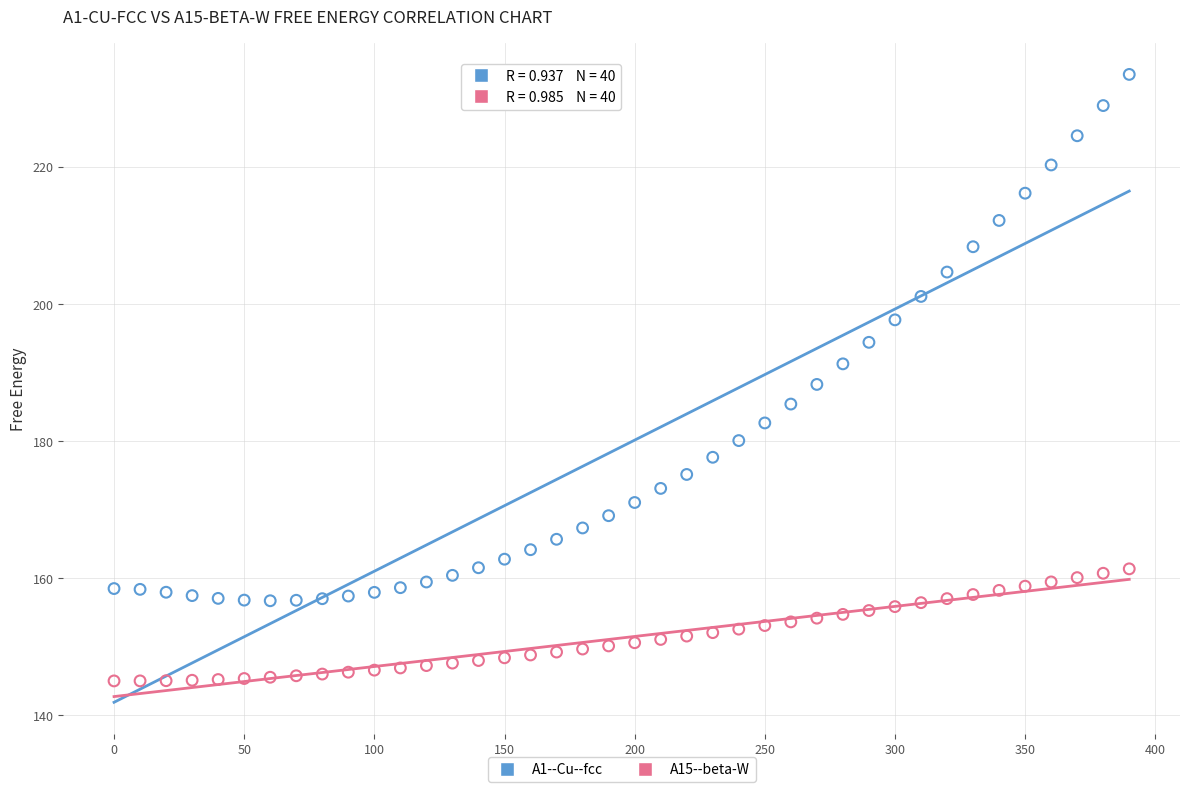

Across all data points, what is the range of X values (max minus min)?

390.0